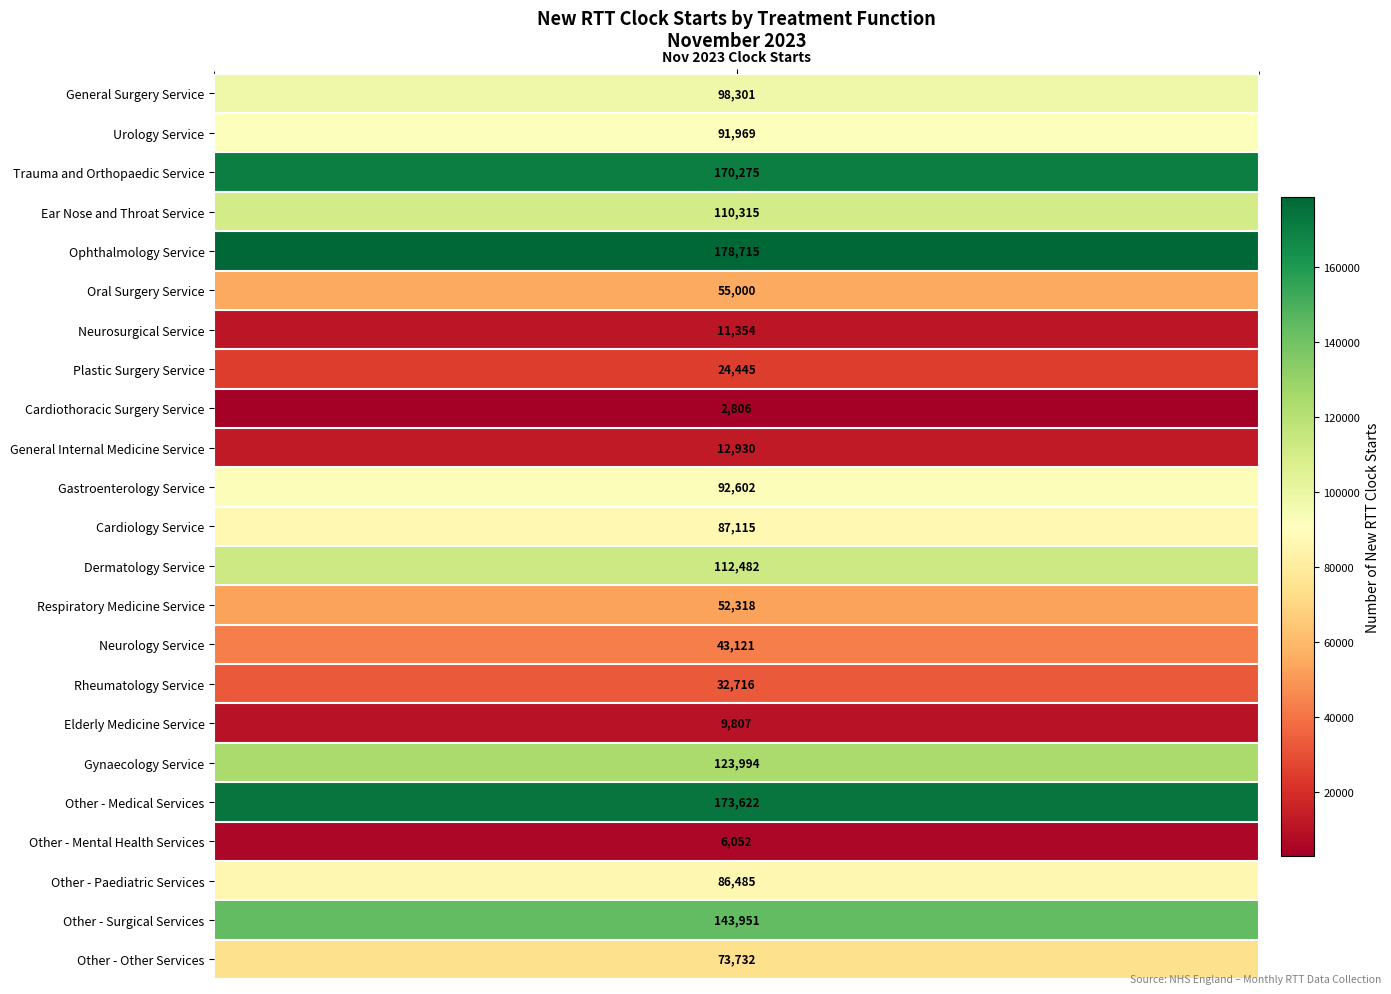

The chart shows a value of 2806 at 8. True or false?

True